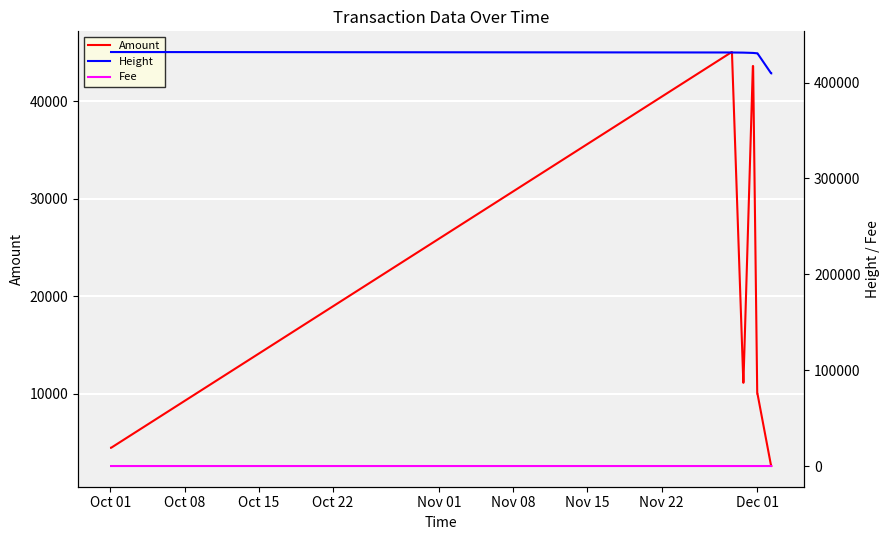

What is the highest value of the Amount series?

45048.7